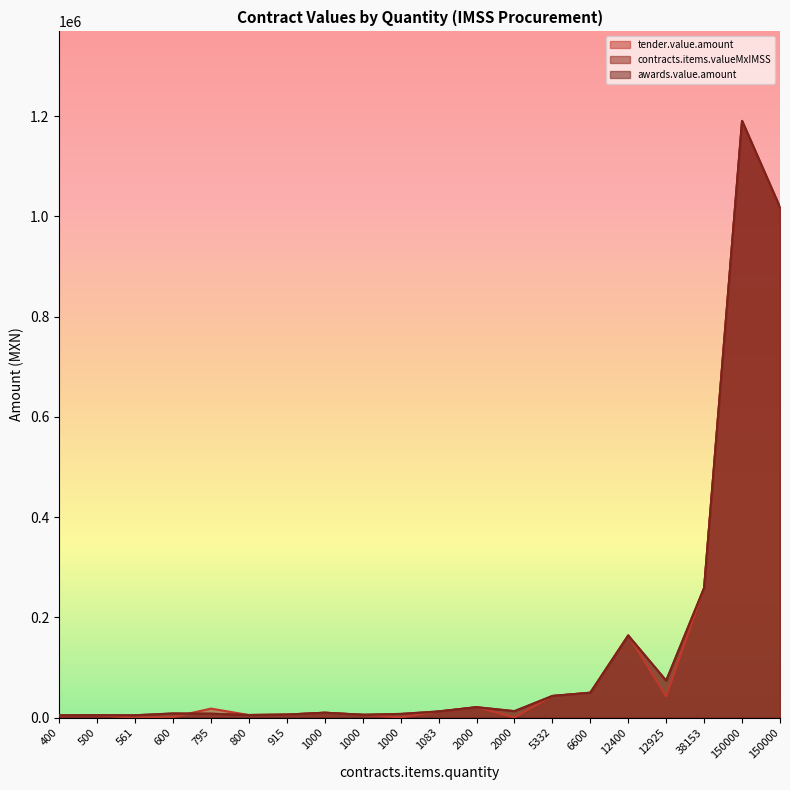

What is the sum of all awards.value.amount values?

2908879.6